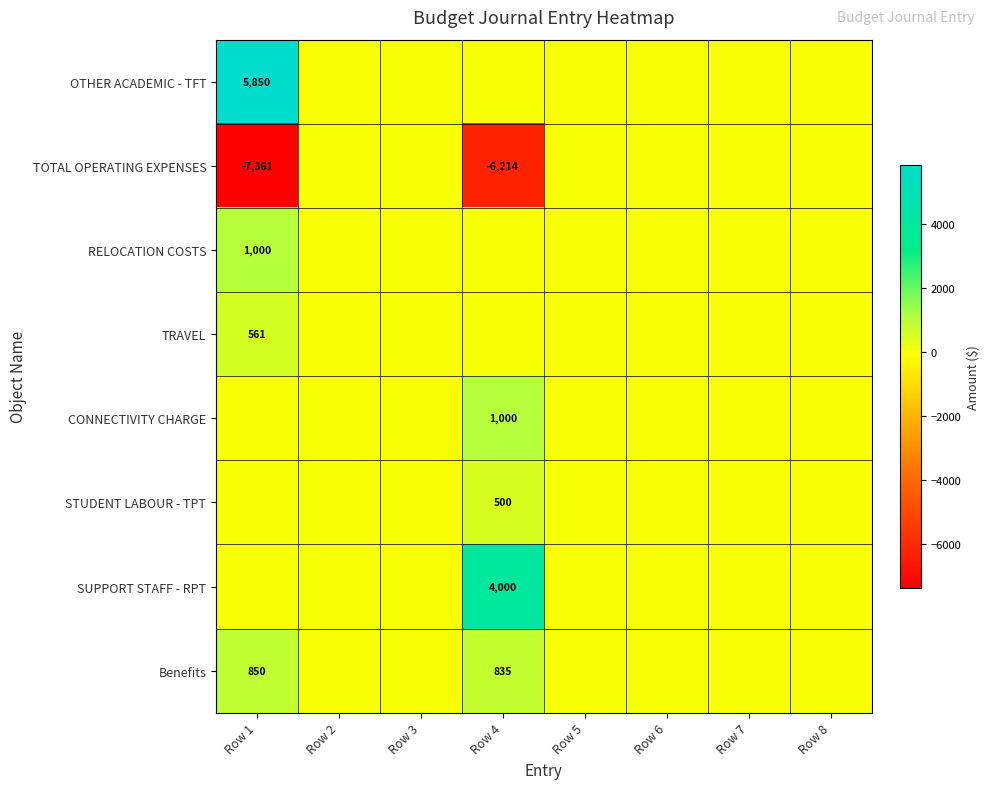

True or false: Benefits has a value of 850 at Row 1.

True